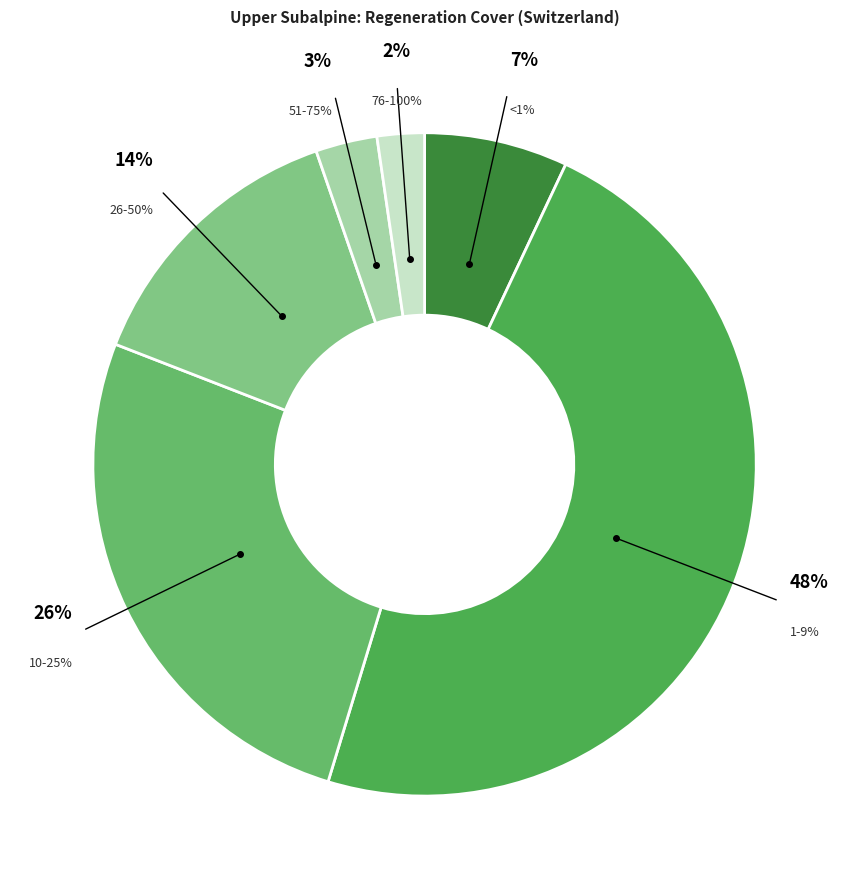

Count the number of slices in the pie.

7